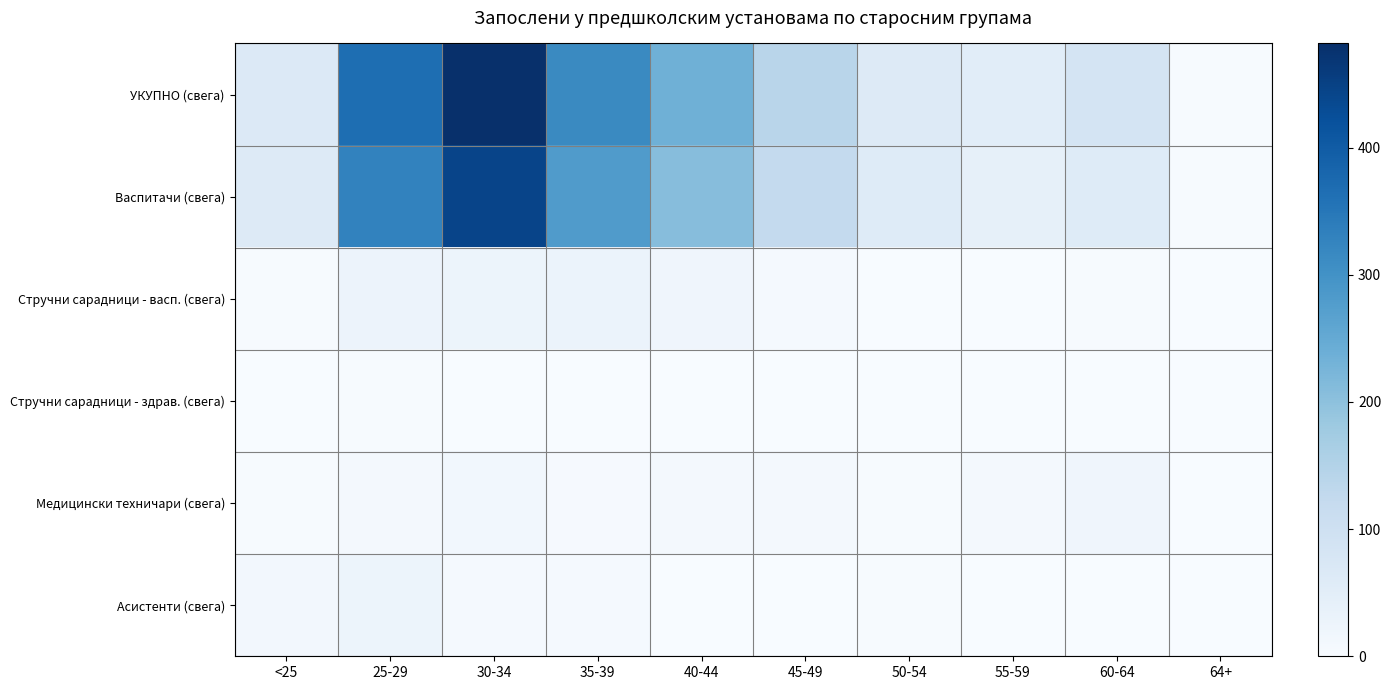

Count the number of data series in this chart.

6